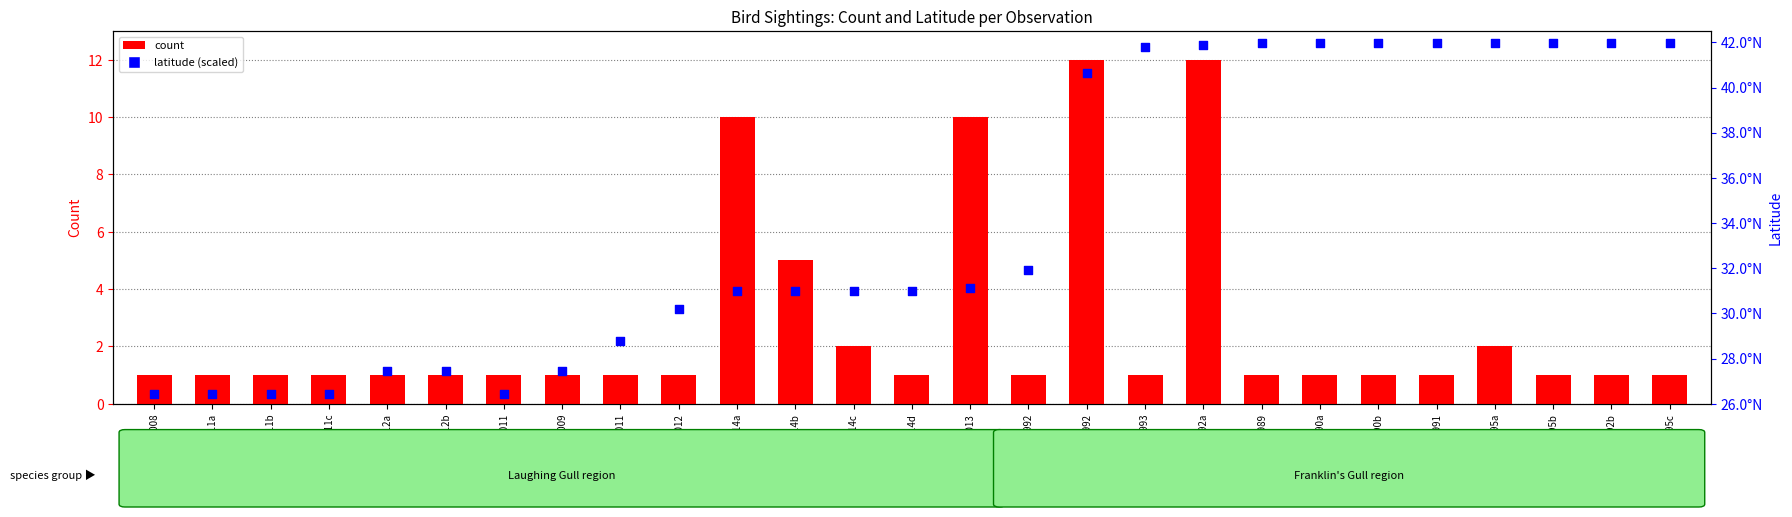

What are all the series names shown in the legend?

count, latitude (scaled)